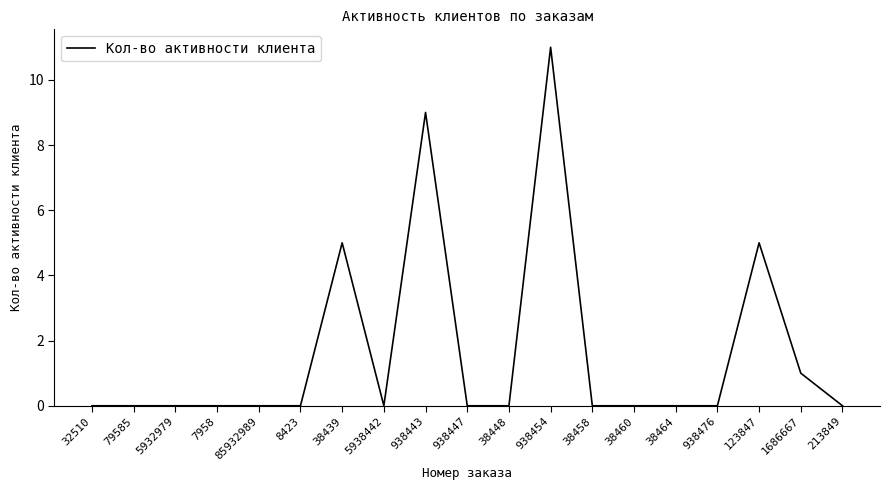

The chart shows a value of 6 at 938476. True or false?

False